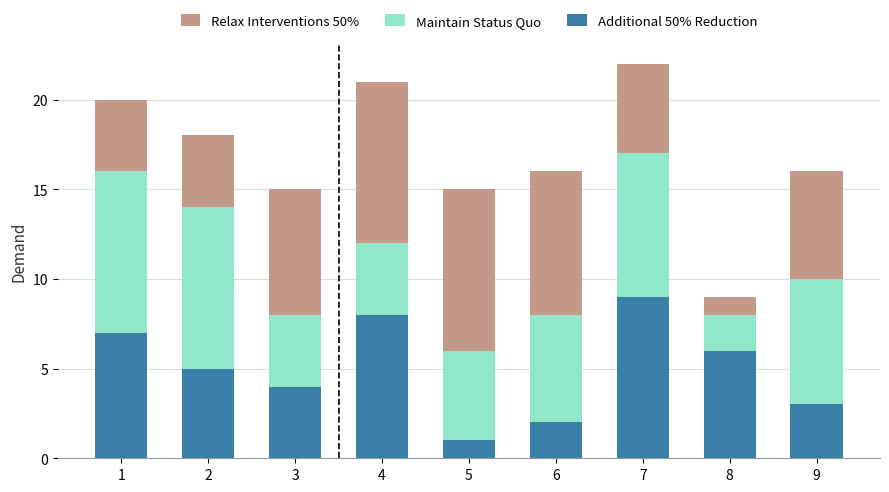

Which category has the highest value in the Additional 50% Reduction series?

7